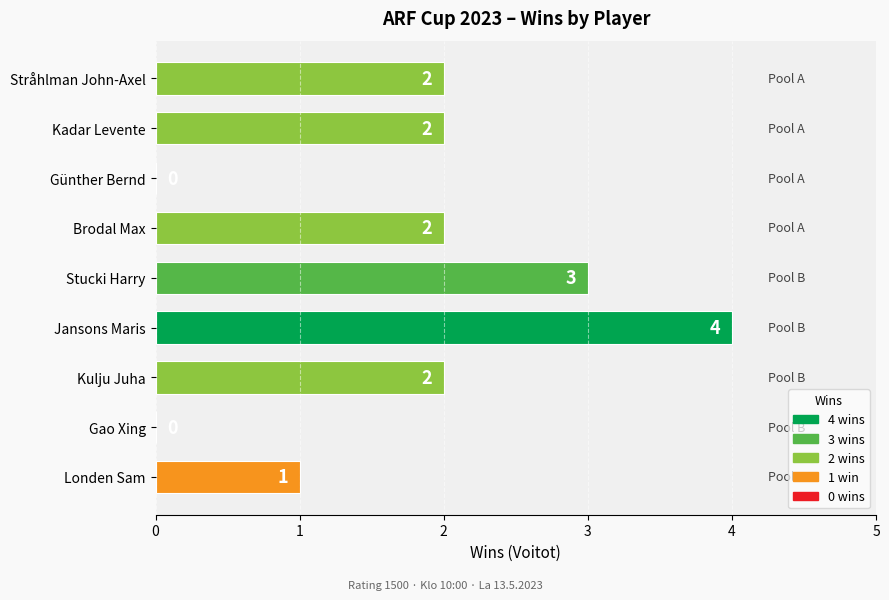

The chart shows a value of 2 at Brodal Max. True or false?

True